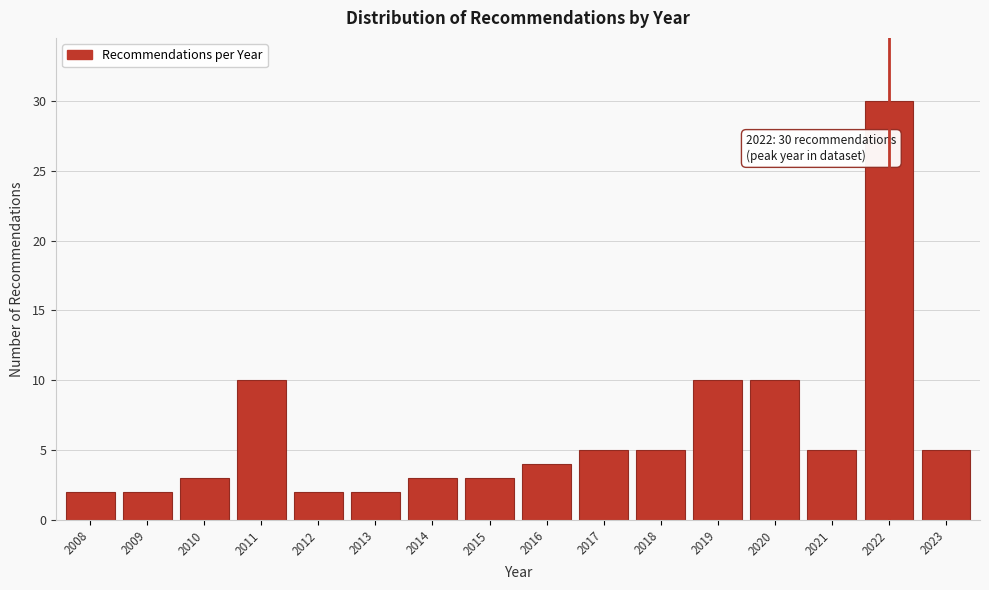

Reading right to left, transcribe all the data shown in this chart.

5	30	5	10	10	5	5	4	3	3	2	2	10	3	2	2